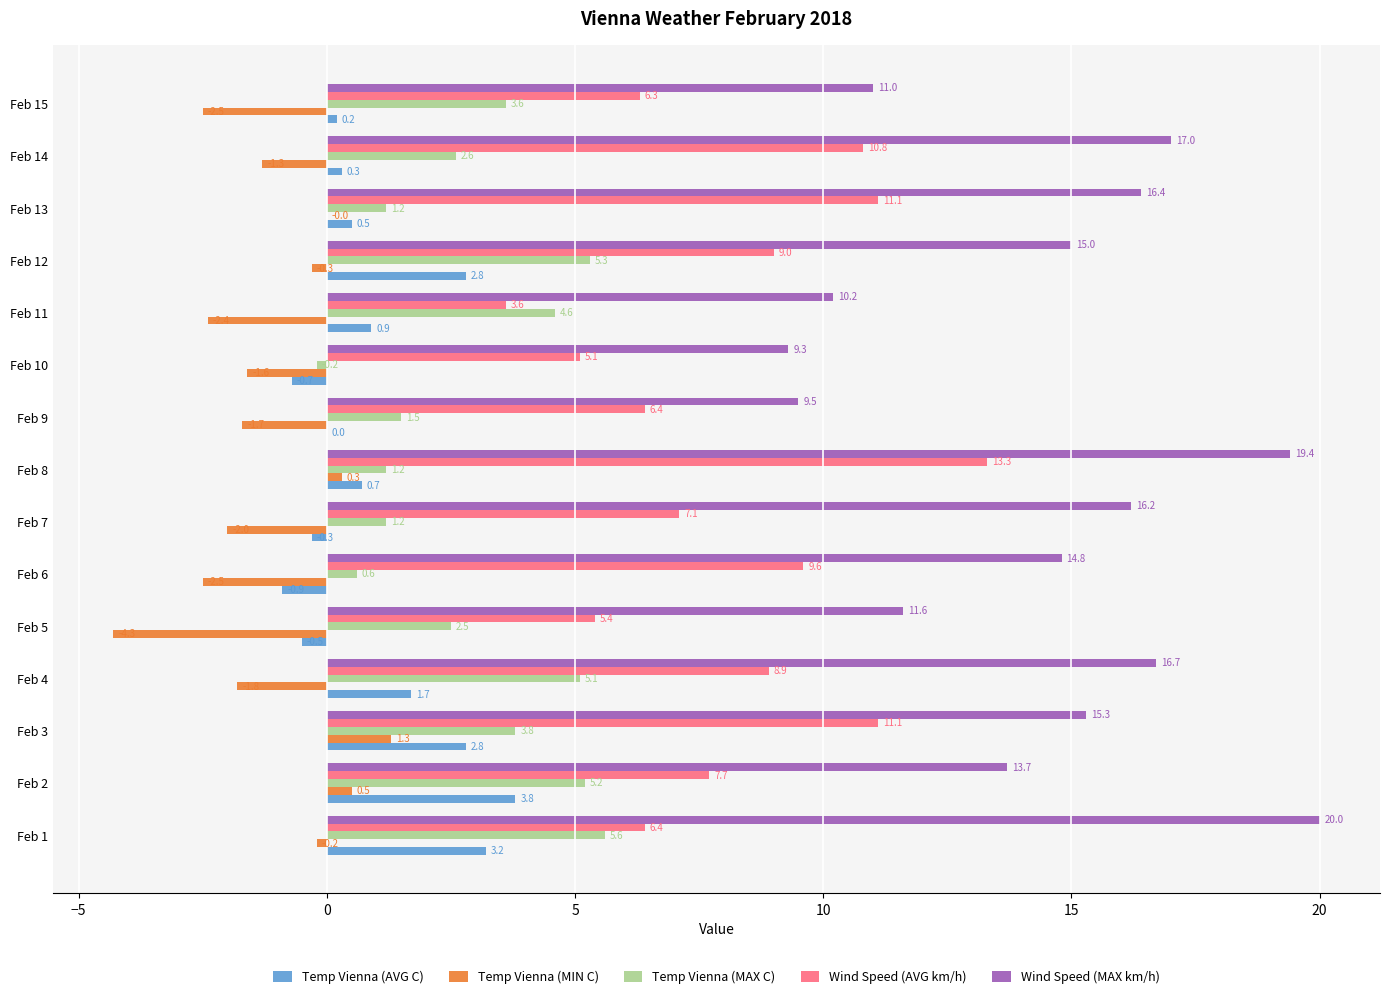

At which label is Wind Speed (AVG km/h) closest to 8?

Feb 2